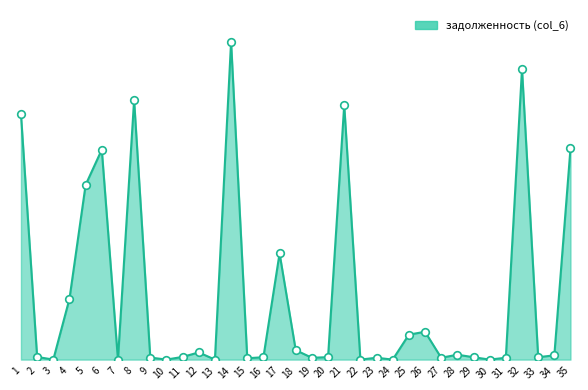

Which has a higher value, 35 or 7?

35